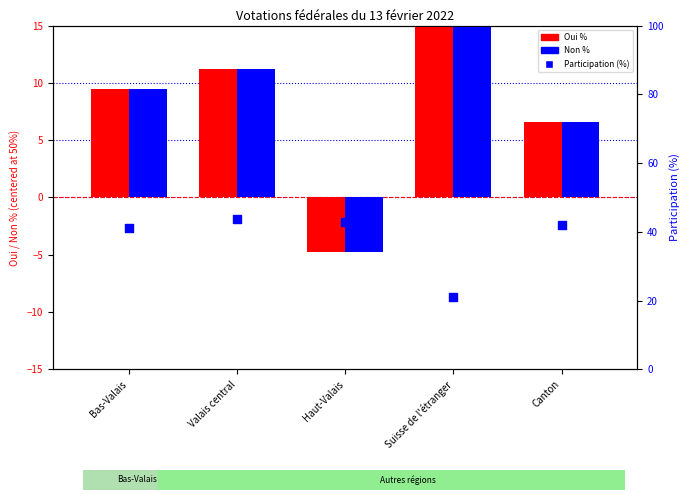

What is the total value across all series at Bas-Valais?

60.1